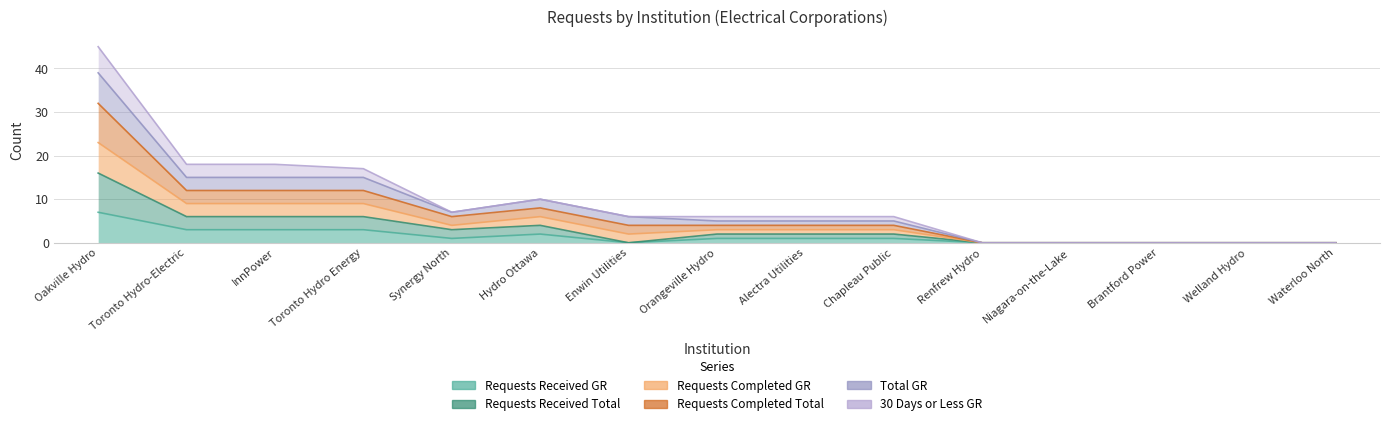

True or false: sec_4_9_total_GR and sec_3_2_requests_completed_GR intersect in this chart.

False